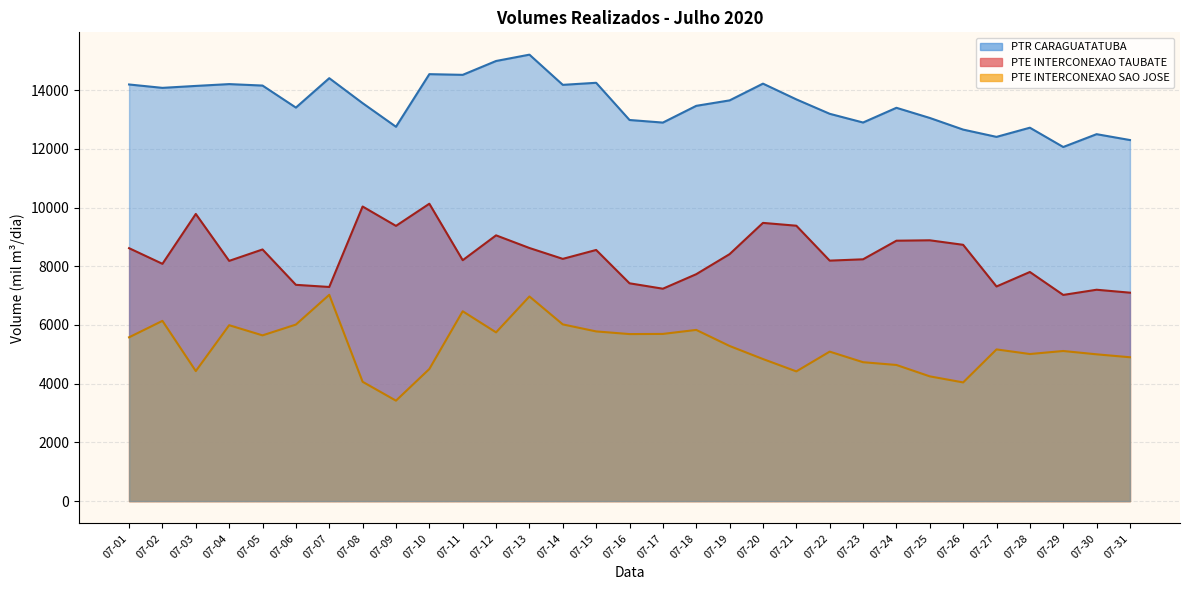

Rank the categories by PTE INTERCONEXAO TAUBATE value from lowest to highest.

07-29, 07-31, 07-30, 07-17, 07-07, 07-27, 07-06, 07-16, 07-18, 07-28, 07-02, 07-04, 07-22, 07-11, 07-23, 07-14, 07-19, 07-15, 07-05, 07-01, 07-13, 07-26, 07-24, 07-25, 07-12, 07-09, 07-21, 07-20, 07-03, 07-08, 07-10